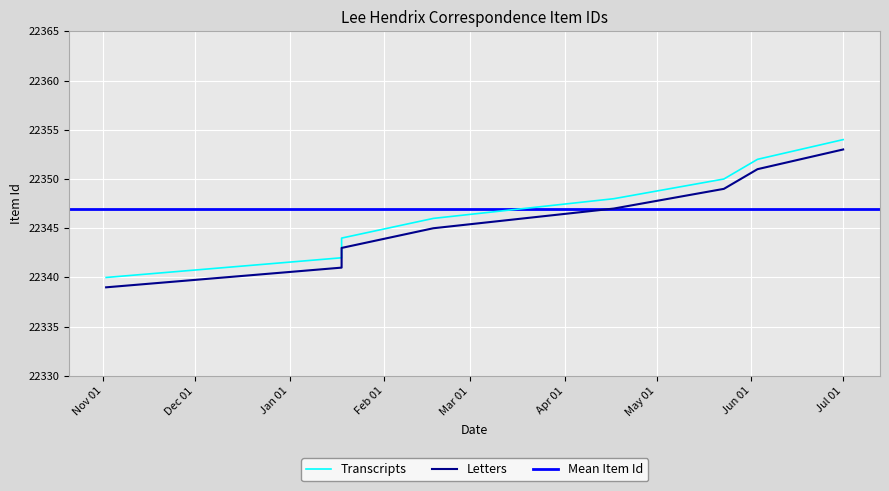

What is the spread (max minus min) of values at 1863-02-17?

1